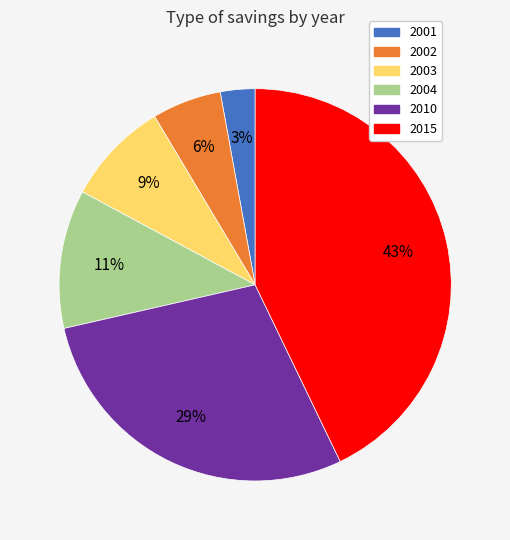

To the nearest percent, what is the difference between the 2002 and 2015 slice percentages?

37%